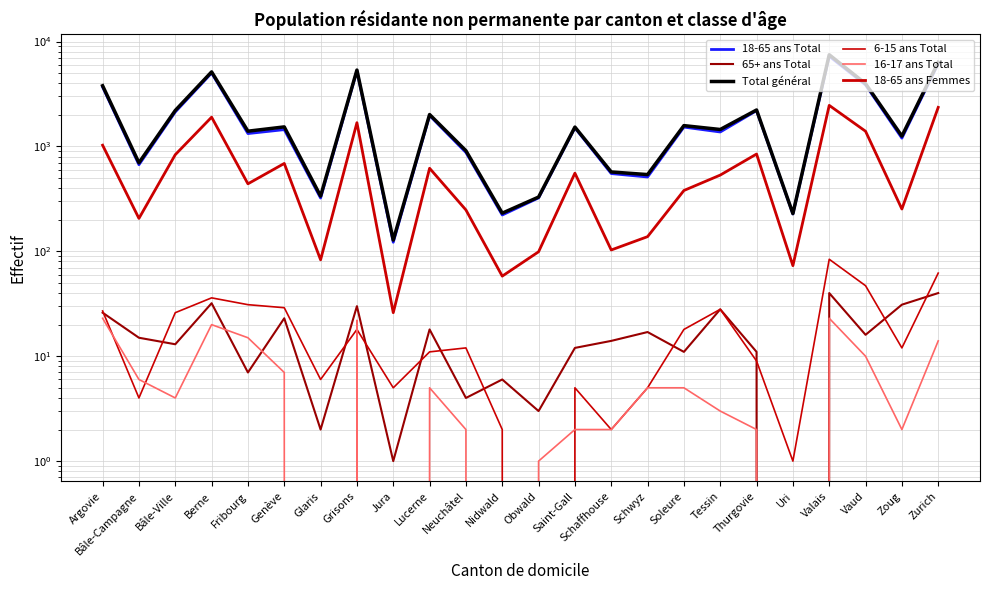

Reading left to right, what are all the values shown in this chart?

18-65 ans Total: 3685	669	2130	5010	1326	1446	322	5254	122	1971	876	222	323	1503	551	511	1528	1373	2194	227	7239	3856	1199	6153
65+ ans Total: 26	15	13	32	7	23	2	30	1	18	4	6	3	12	14	17	11	28	11	0	40	16	31	40
Total général: 3788	698	2201	5134	1397	1535	336	5345	128	2014	910	231	329	1529	571	539	1579	1450	2225	229	7478	3963	1254	6342
6-15 ans Total: 27	4	26	36	31	29	6	18	5	11	12	2	0	5	2	5	18	28	9	1	84	47	12	62
16-17 ans Total: 23	6	4	20	15	7	0	22	0	5	2	0	1	2	2	5	5	3	2	0	23	10	2	14
18-65 ans Femmes: 1027	206	834	1900	440	688	83	1684	26	619	248	58	99	556	103	138	380	533	846	73	2462	1395	253	2356